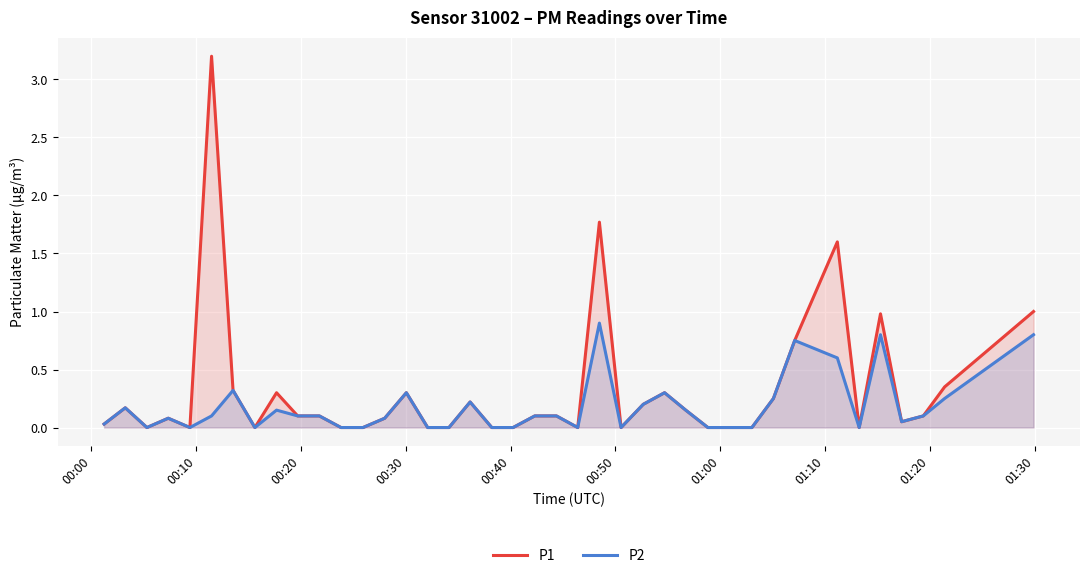

What is the average value of the P1 series?

0.3